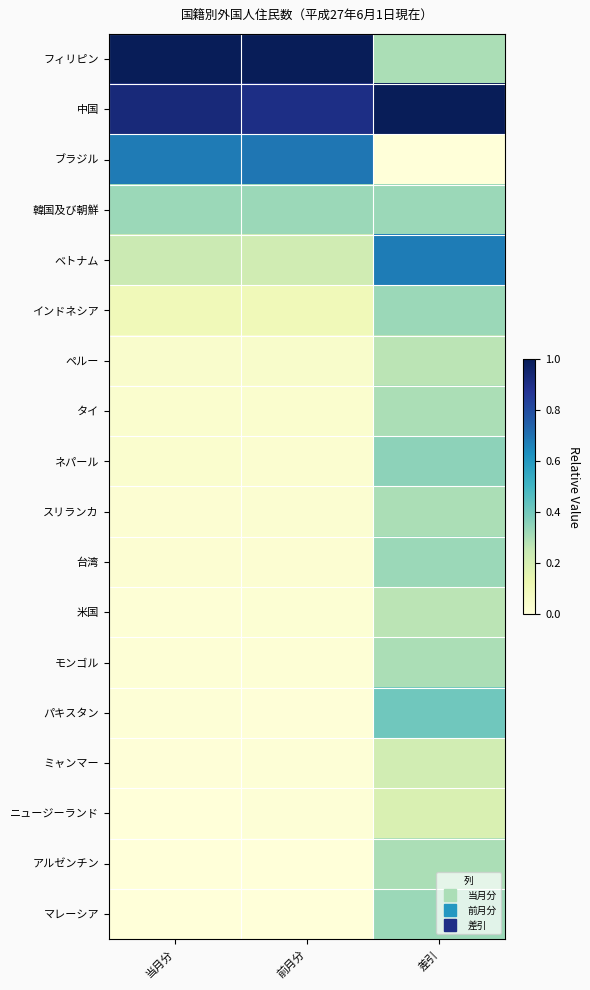

Between 前月分 and 差引, which is larger?

前月分